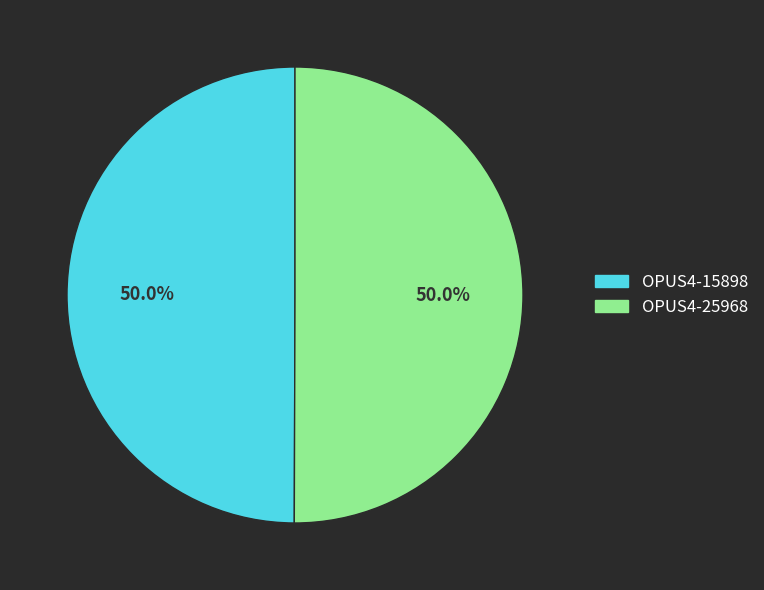

To the nearest percent, what portion does OPUS4-15898 represent?

50%